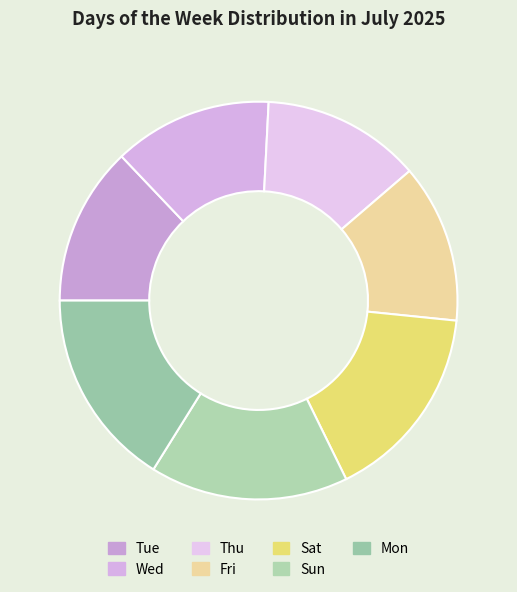

Is it true that Tue is 22% of the pie?

False